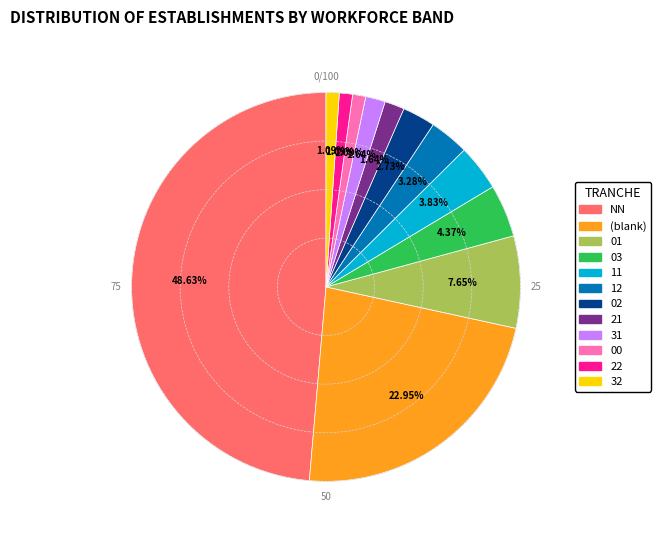

Is there any slice that represents more than half of the pie?

No